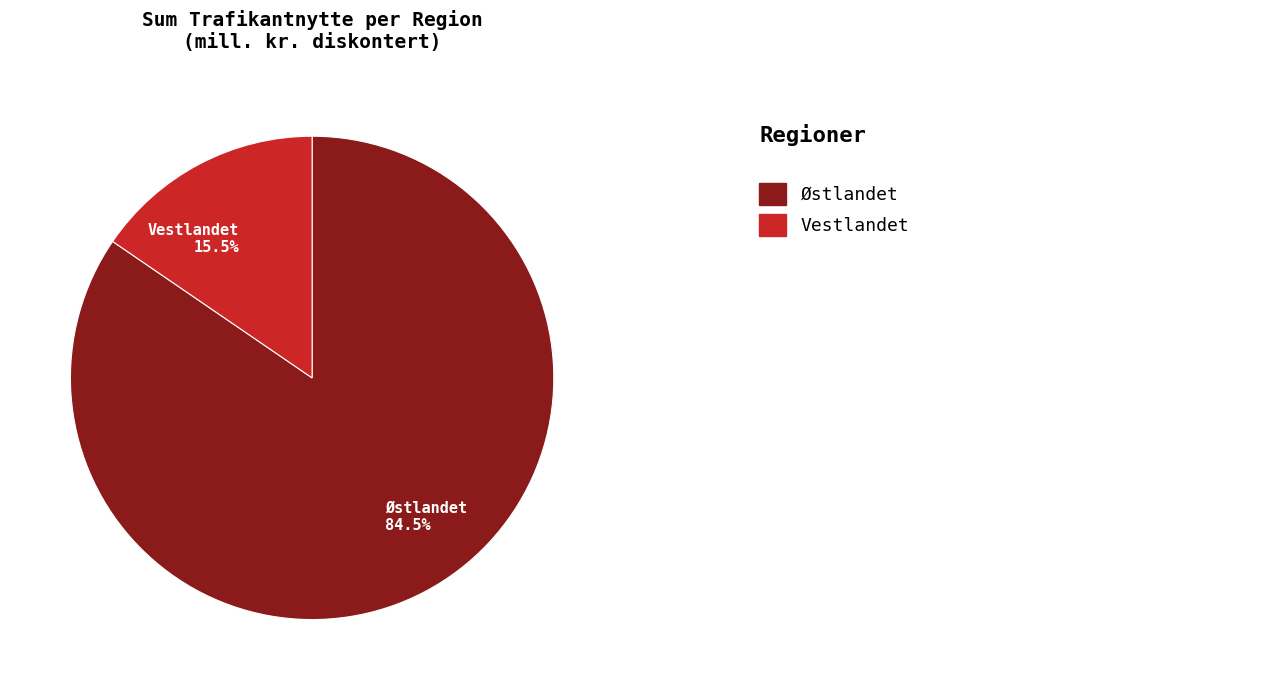

Does Østlandet account for over 50% of the chart?

Yes